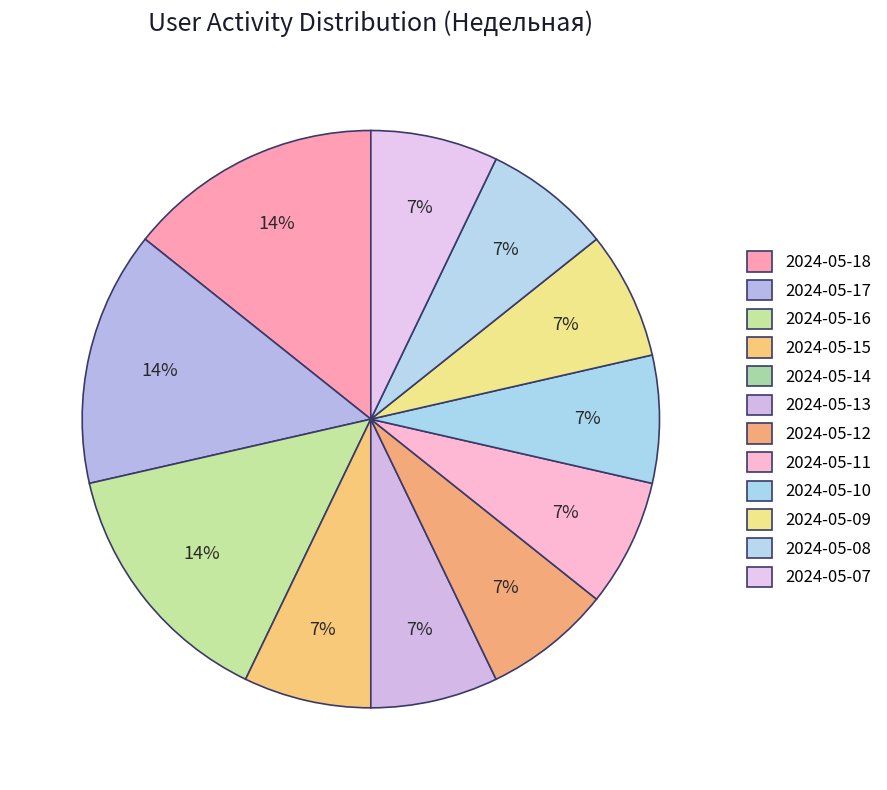

Is it true that 2024-05-17 is 14% of the pie?

True